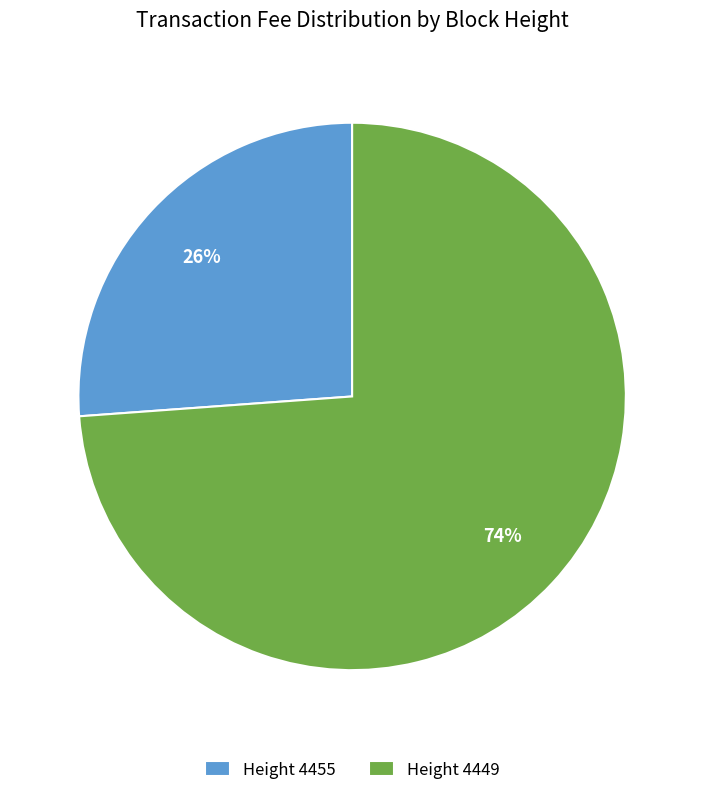

Is it true that Height 4449 is 68% of the pie?

False